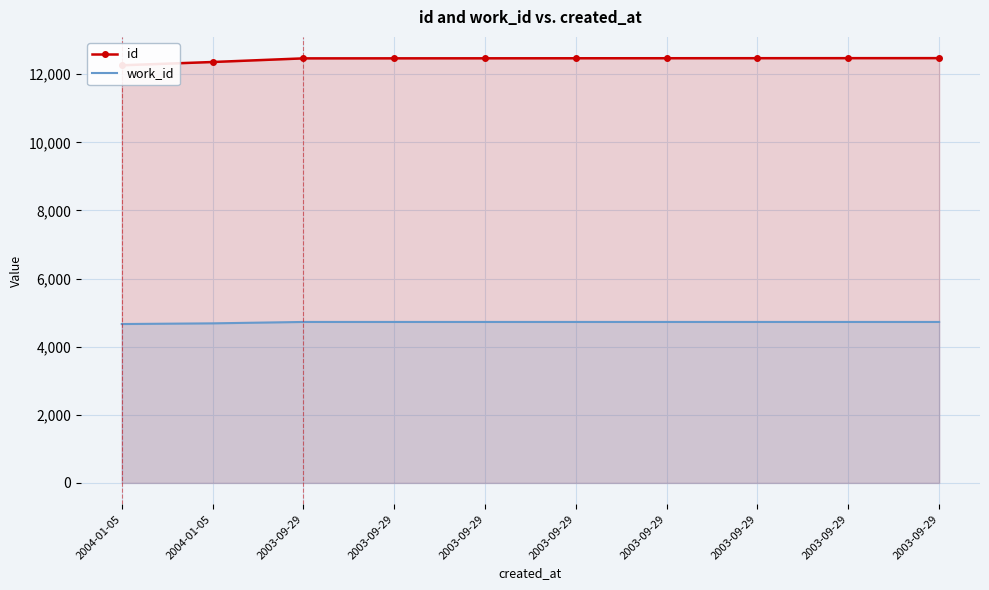

At which label is id closest to 12369?

2004-01-05